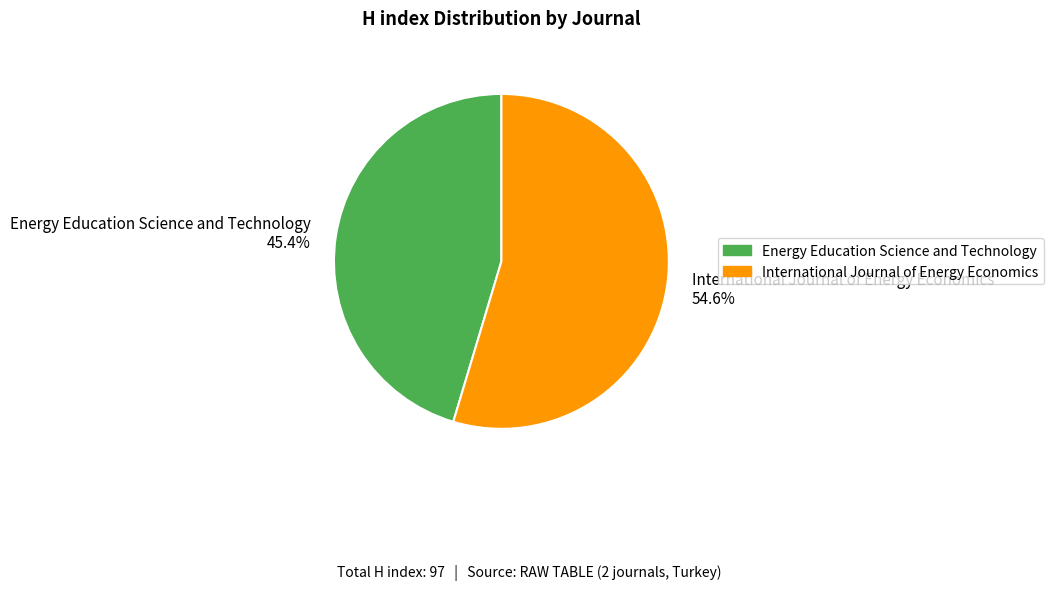

True or false: Energy Education Science and Technology accounts for 45% of the total.

True